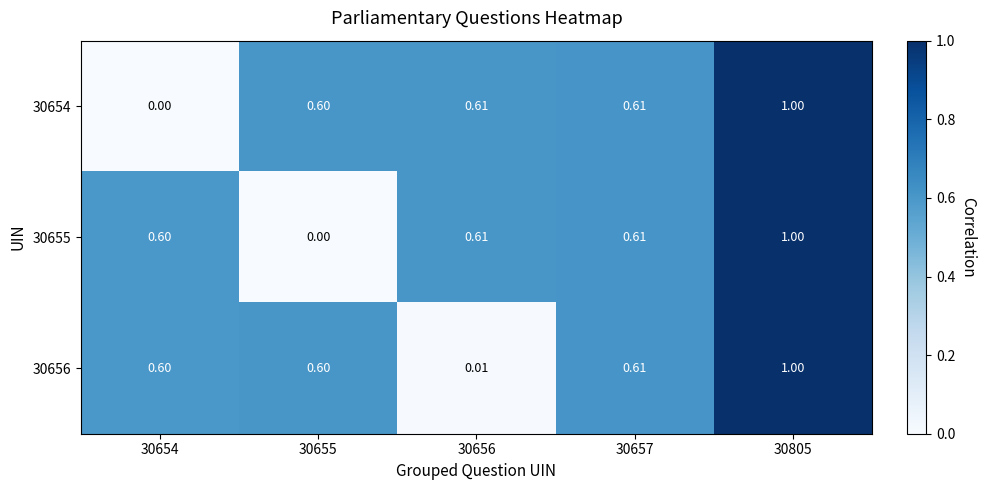

Is the value of 30655 at 30657 greater than the value of 30656 at 30656?

Yes